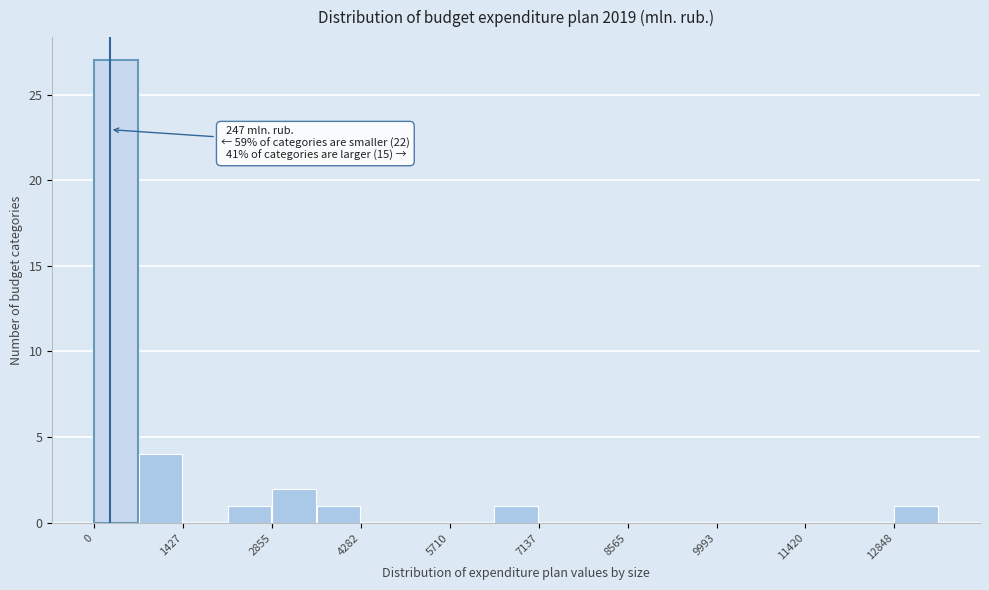

Around what value on the x-axis is the tallest bar? Give the approximate position of its centre, as read against the axis.

400